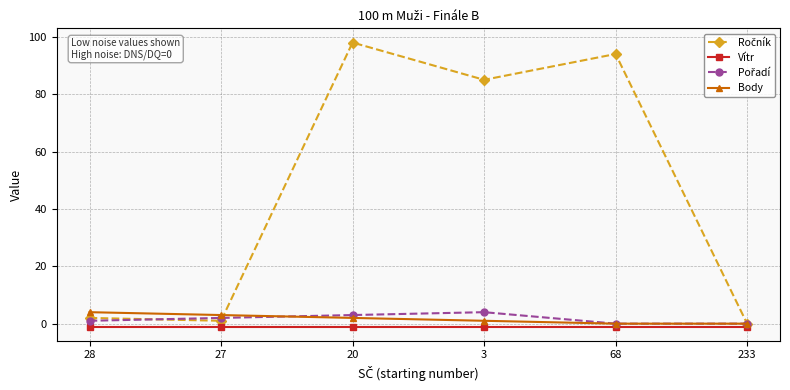

What is the total value across all series at 28?

6